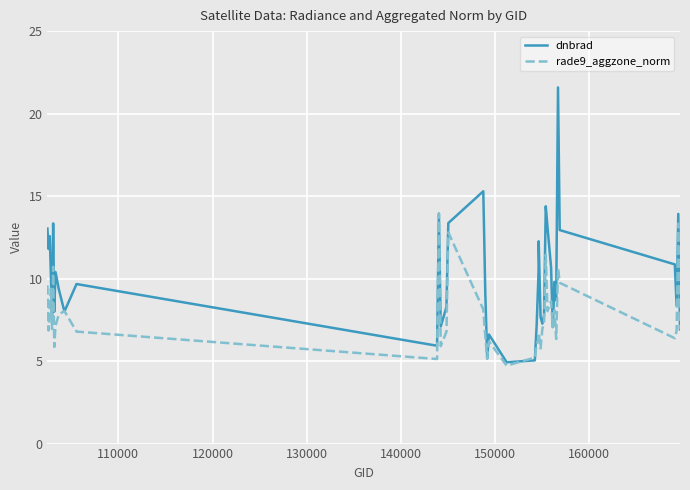

What is the average value of the dnbrad series?

10.0